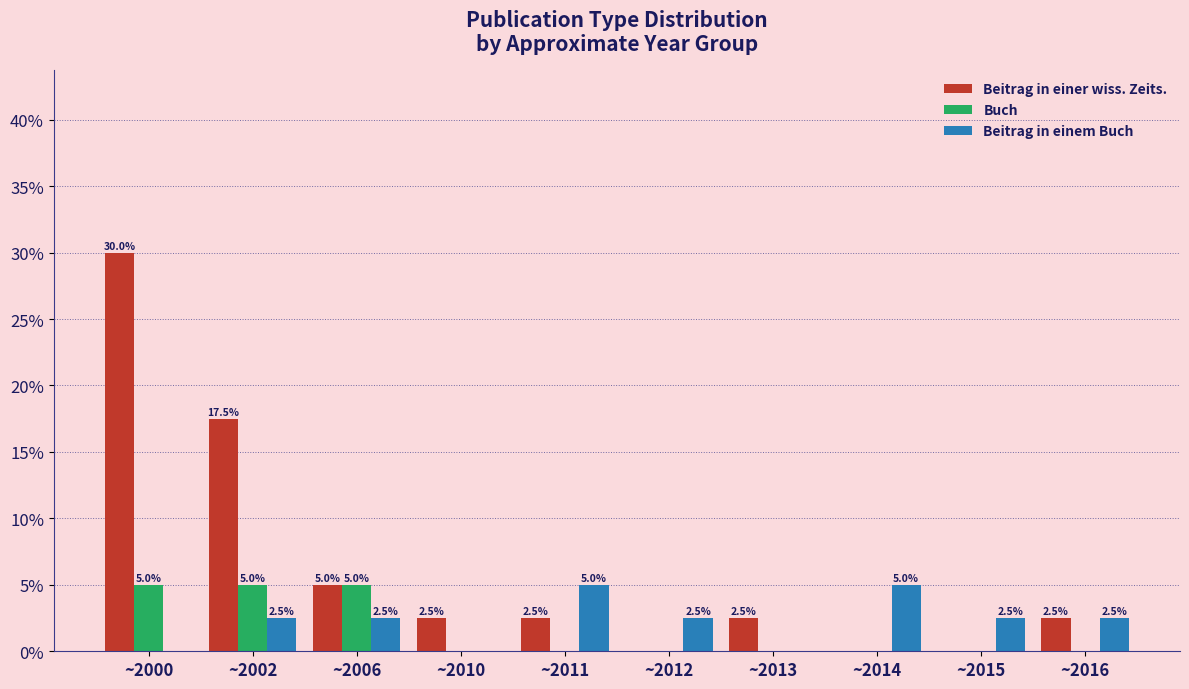

Reading left to right, transcribe all the data shown in this chart.

Beitrag in einer wiss. Zeits.: ~2000=30.0	~2002=17.5	~2006=5.0	~2010=2.5	~2011=2.5	~2012=0.0	~2013=2.5	~2014=0.0	~2015=0.0	~2016=2.5
Buch: ~2000=5.0	~2002=5.0	~2006=5.0	~2010=0.0	~2011=0.0	~2012=0.0	~2013=0.0	~2014=0.0	~2015=0.0	~2016=0.0
Beitrag in einem Buch: ~2000=0.0	~2002=2.5	~2006=2.5	~2010=0.0	~2011=5.0	~2012=2.5	~2013=0.0	~2014=5.0	~2015=2.5	~2016=2.5